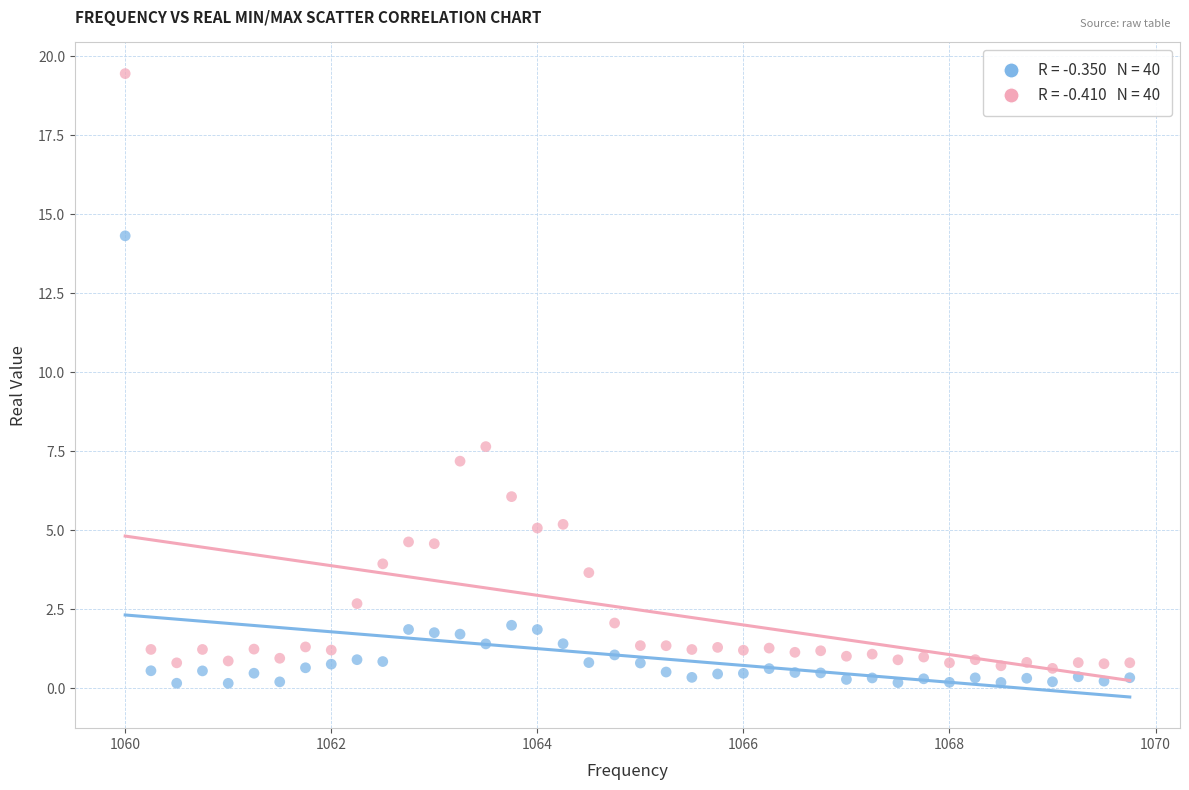

Across all data points, what is the range of Y values (max minus min)?

19.3